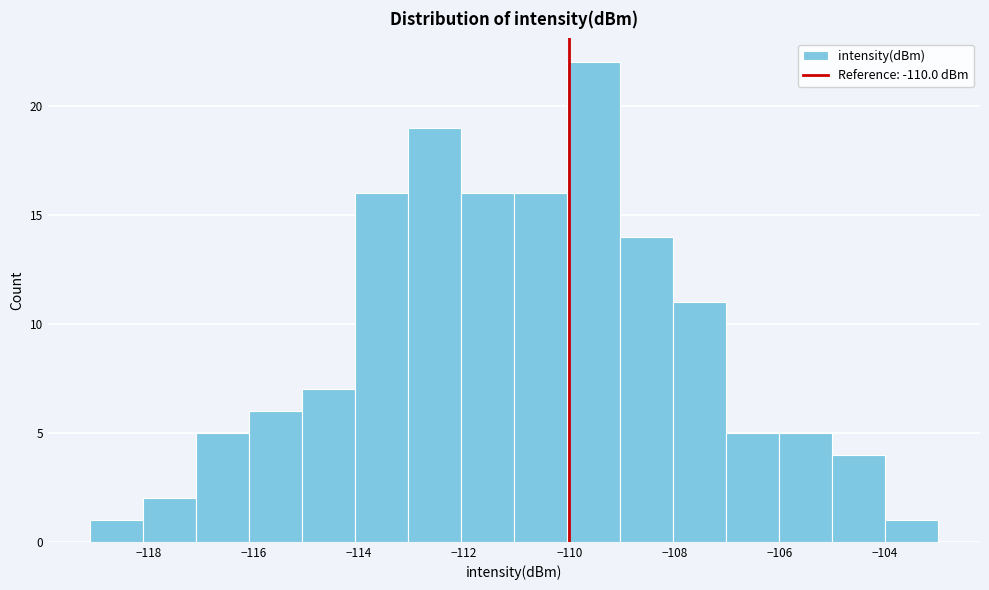

Reading left to right, transcribe this chart: for each bar, give the range it covers on the x-axis and its height. Neither the bar edges nor the heights are printed on the chart, so give them approximately, as read against the axes.

-119.2 to -118.2: 1
-118.2 to -117.0: 2
-117.0 to -116.0: 5
-116.0 to -115.0: 6
-115.0 to -114.0: 7
-114.0 to -113.0: 16
-113.0 to -112.0: 19
-112.0 to -111.0: 16
-111.0 to -110.0: 16
-110.0 to -109.0: 22
-109.0 to -108.0: 14
-108.0 to -107.0: 11
-107.0 to -106.0: 5
-106.0 to -105.0: 5
-105.0 to -104.0: 4
-104.0 to -103.0: 1